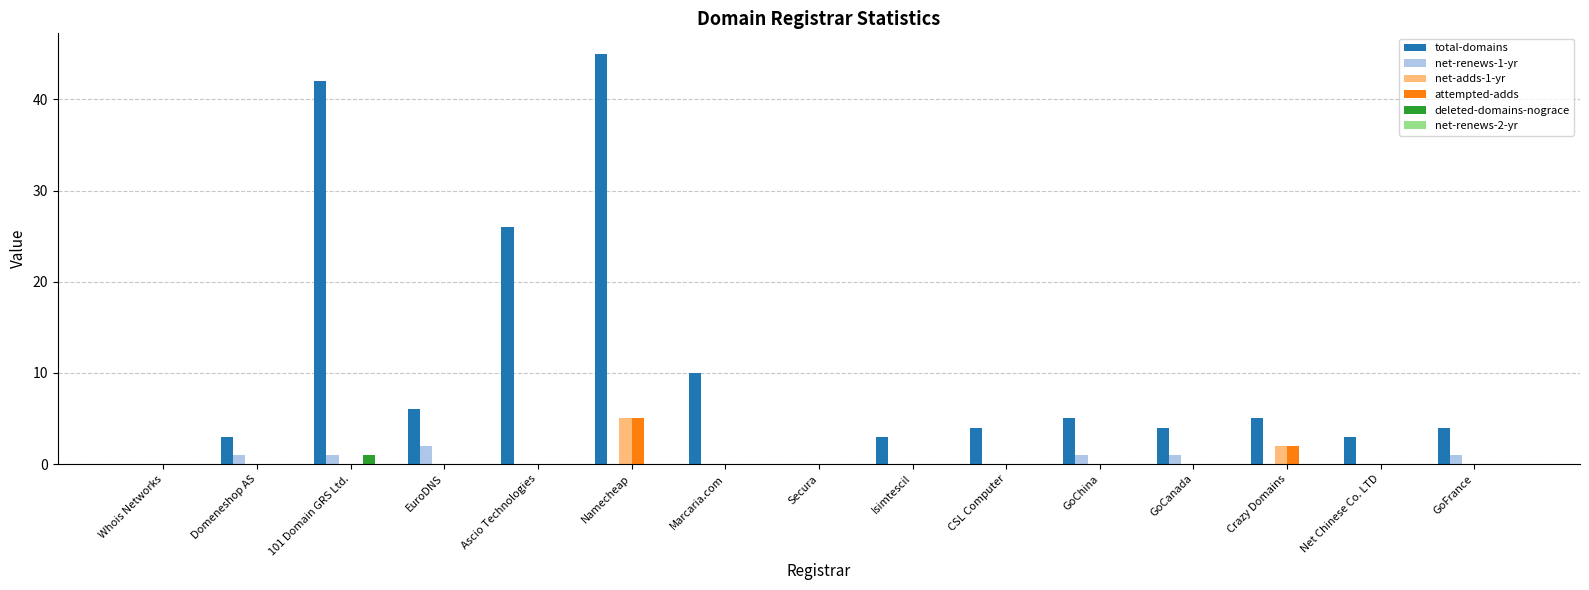

The value of net-renews-1-yr at Whois Networks is 0. True or false?

True